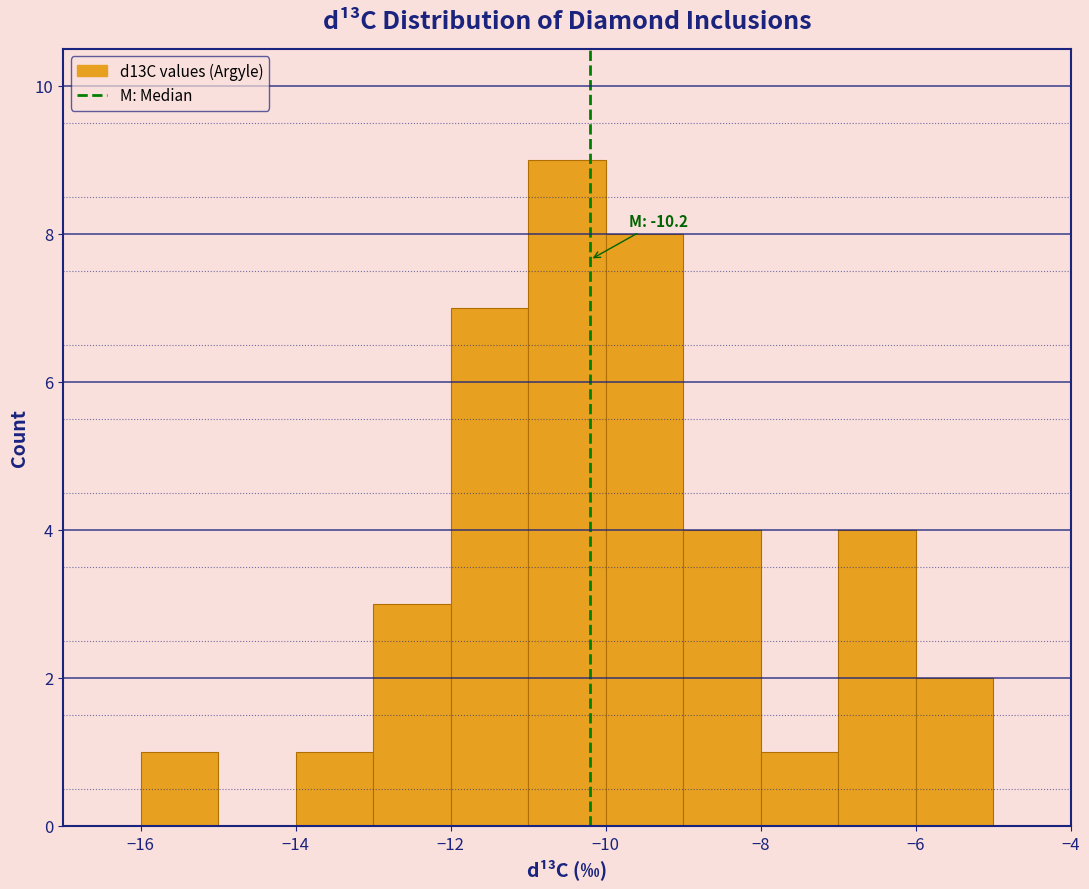

Which range on the x-axis has the tallest bar?

-11 to -10